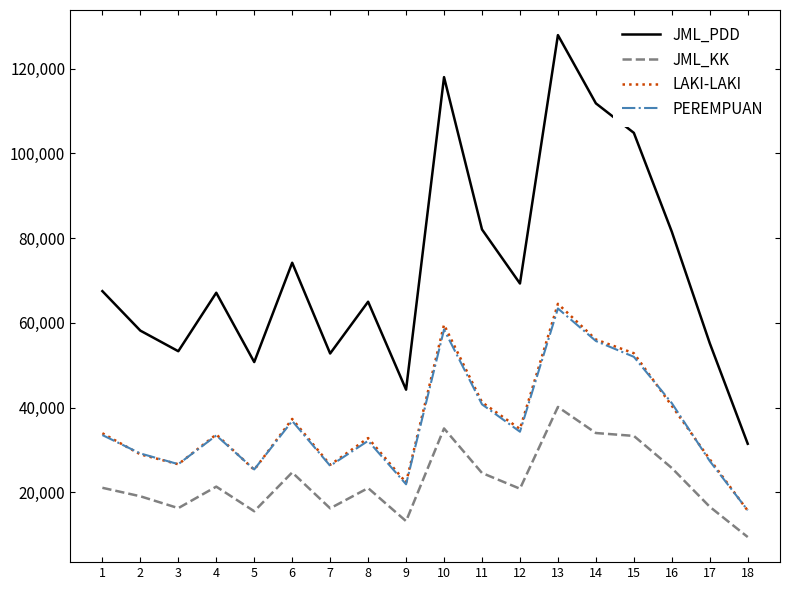

Is the value of JML_PDD at 2 greater than the value of JML_KK at 17?

Yes